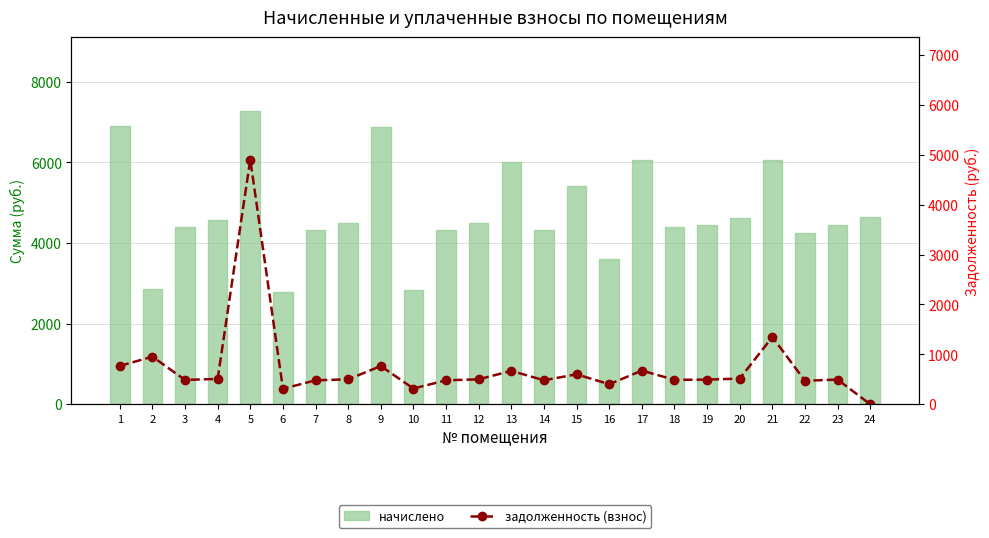

Does the chart contain any negative values?

No